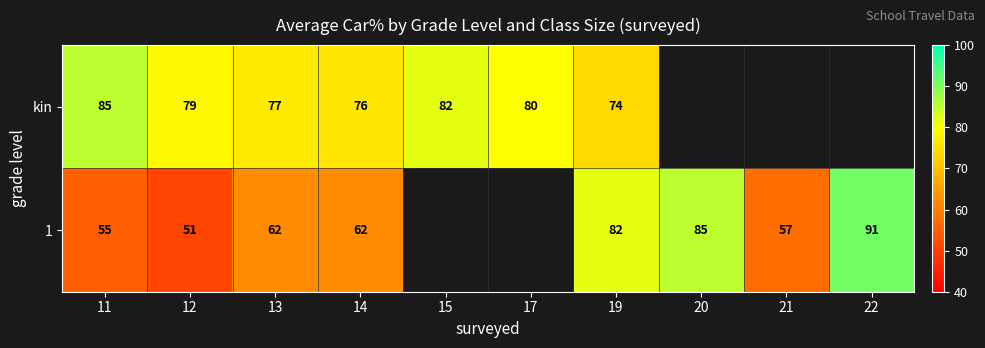

At 12, list the series in order from smallest to largest.

1, kin